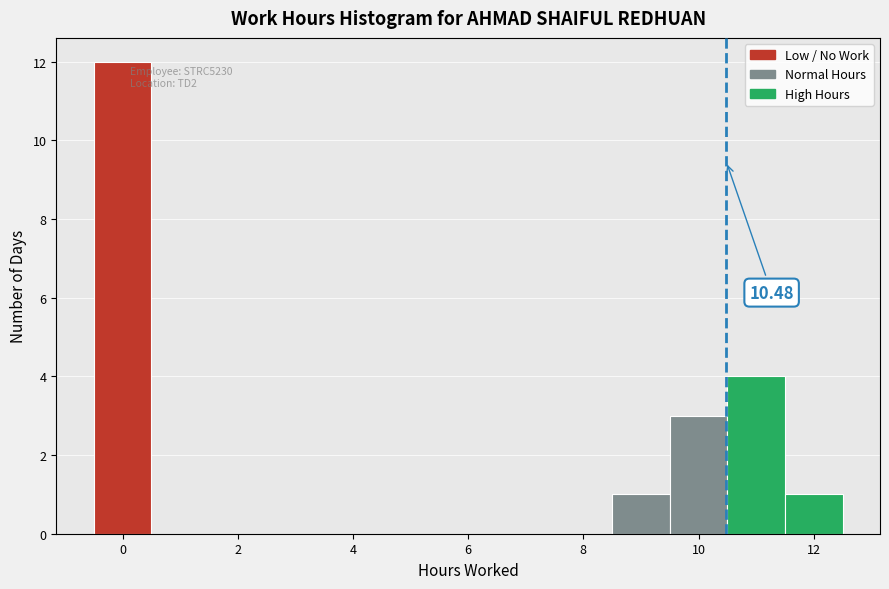

Which range on the x-axis has the tallest bar?

-0.5 to 0.5